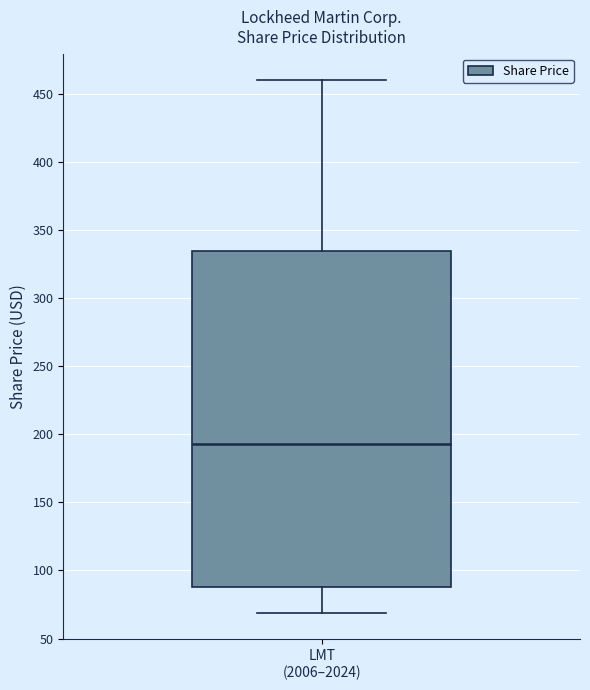

Transcribe this box plot: give where the median line is, the range the box spans, and where the two whiskers end, as read against the y-axis. The values are not printed on the chart, so give them approximately, as read against the axis.

median 195, box 90 to 335, whiskers 70 to 460